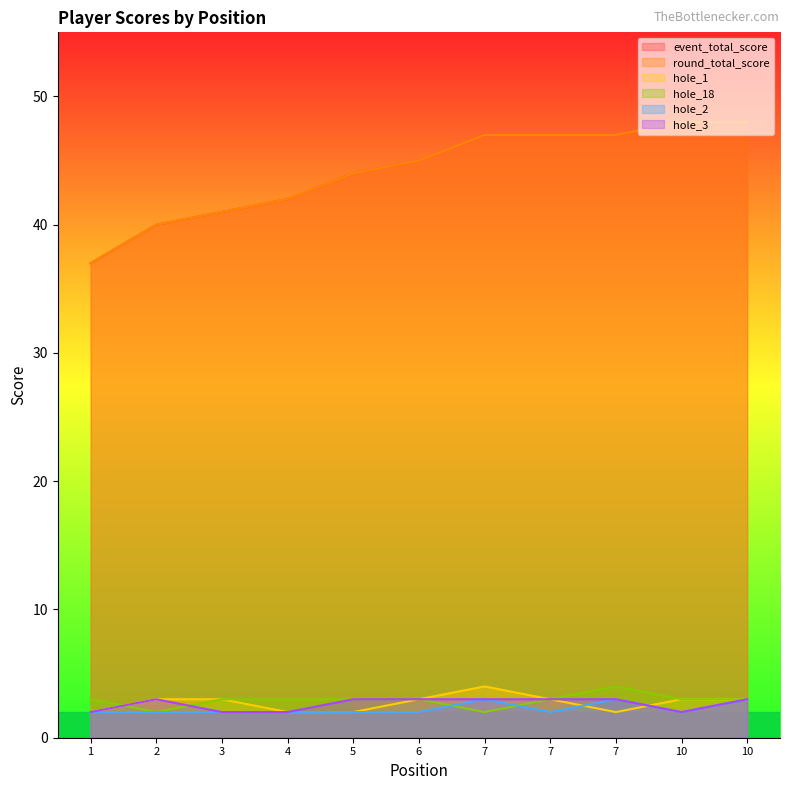

Reading left to right, what are all the values shown in this chart?

event_total_score: 1=37	2=40	3=41	4=42	5=44	6=45	7=47	7=47	7=47	10=48	10=48
round_total_score: 1=37	2=40	3=41	4=42	5=44	6=45	7=47	7=47	7=47	10=48	10=48
hole_1: 1=2	2=3	3=3	4=2	5=2	6=3	7=4	7=3	7=2	10=3	10=3
hole_18: 1=3	2=2	3=3	4=3	5=3	6=3	7=2	7=3	7=4	10=3	10=3
hole_2: 1=2	2=2	3=2	4=2	5=2	6=2	7=3	7=2	7=3	10=2	10=3
hole_3: 1=2	2=3	3=2	4=2	5=3	6=3	7=3	7=3	7=3	10=2	10=3